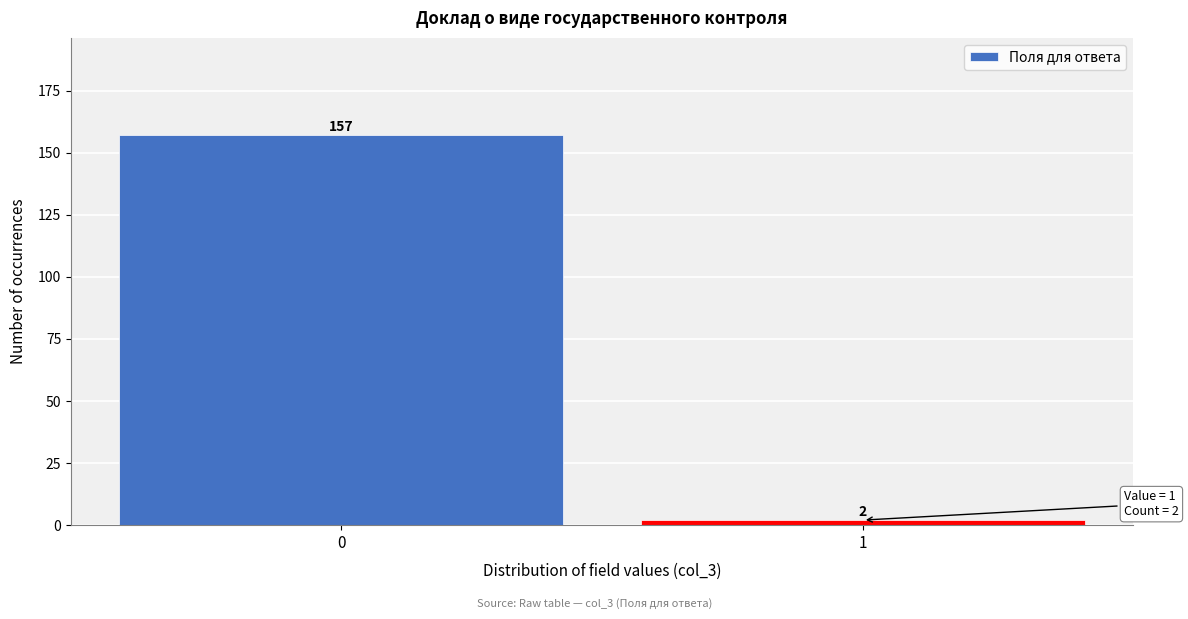

Reading right to left, extract all data points from this chart.

2	157